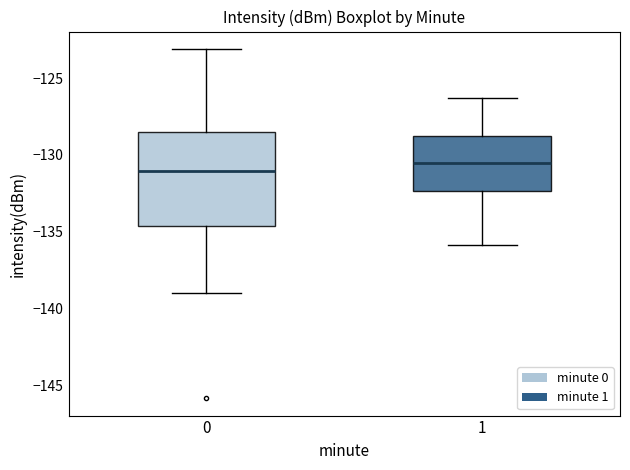

Where is the lower edge of the box at x = 0 on the y-axis? The values are not printed on the chart, so give them approximately, as read against the axis.

-134.5